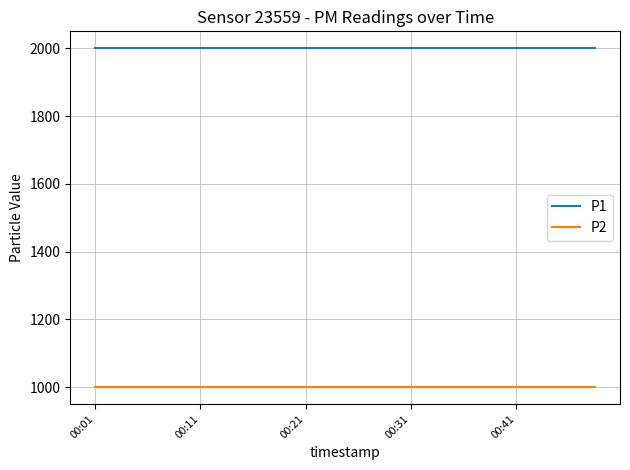

Which series has the largest total across all categories?

P1